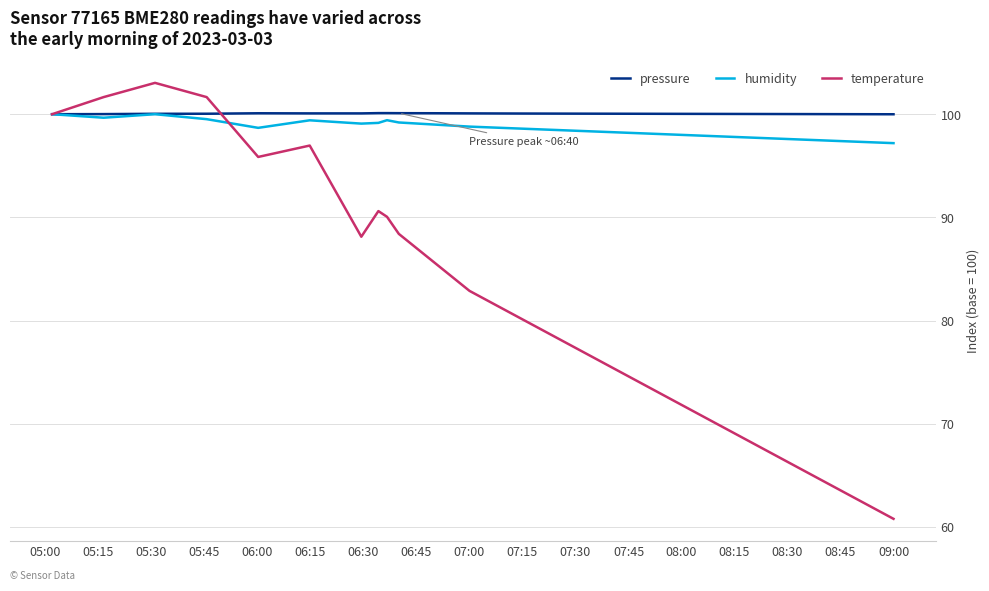

What is the maximum value for temperature?

103.0